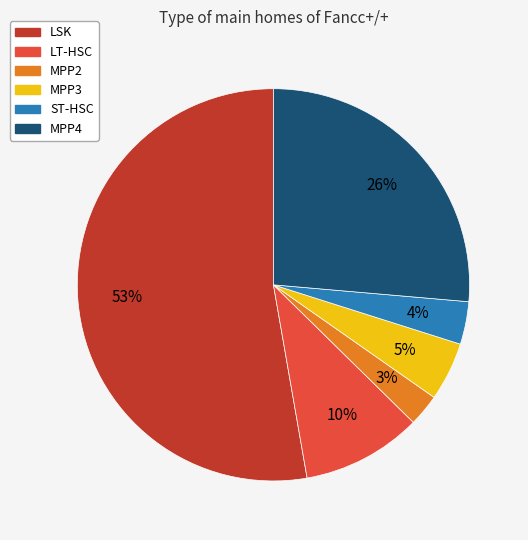

What percentage is the ST-HSC slice, to the nearest percent?

4%